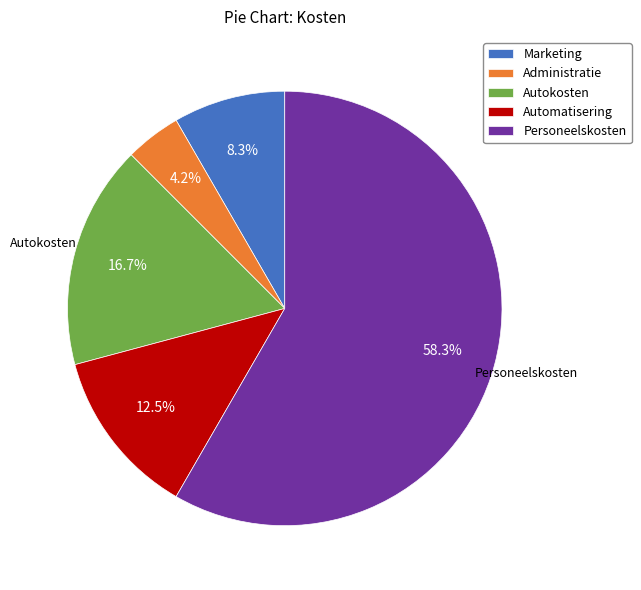

Is Personeelskosten the majority of the pie?

Yes